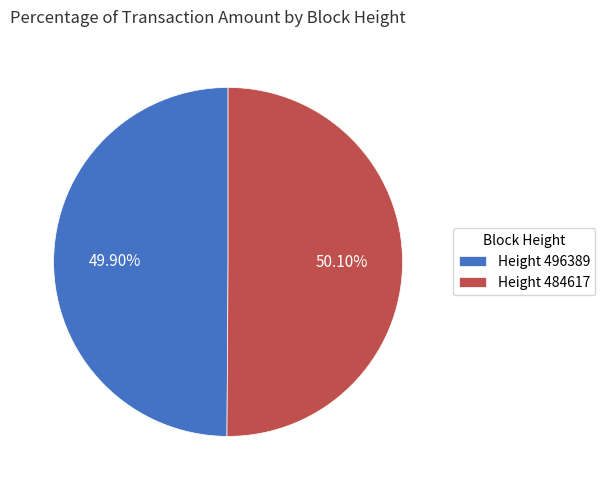

Count the number of slices in the pie.

2